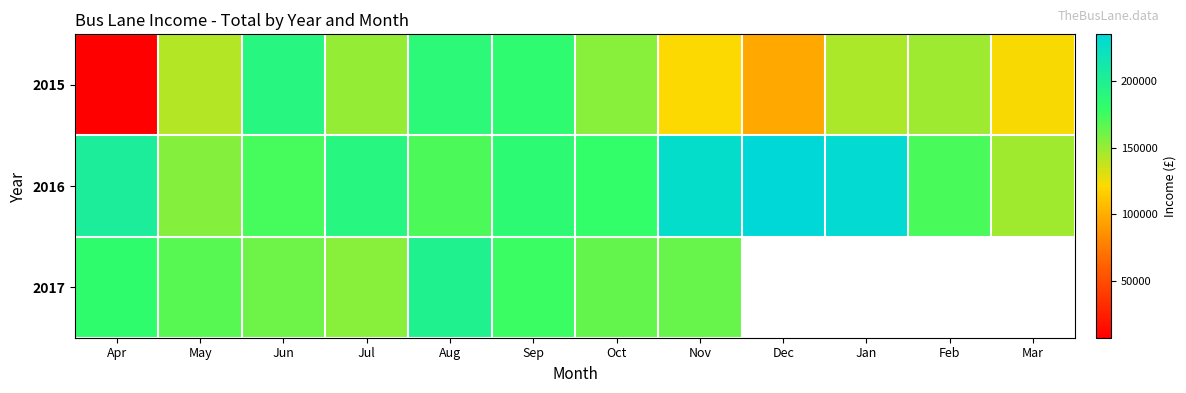

At how many categories does at least one series exceed 185626?

7